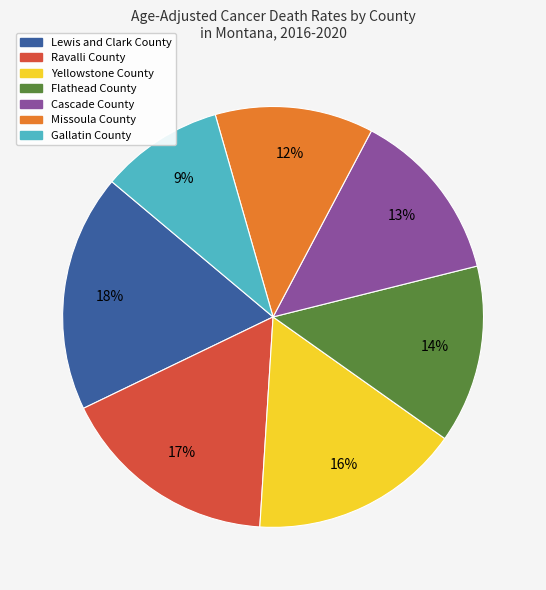

Which has a higher value, Flathead County or Lewis and Clark County?

Lewis and Clark County